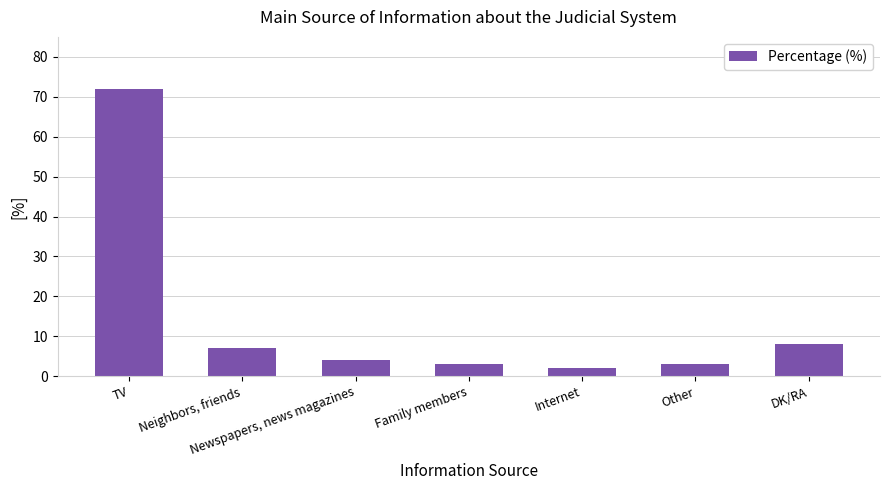

What is the change in value from Newspapers, news magazines to Other?

-1